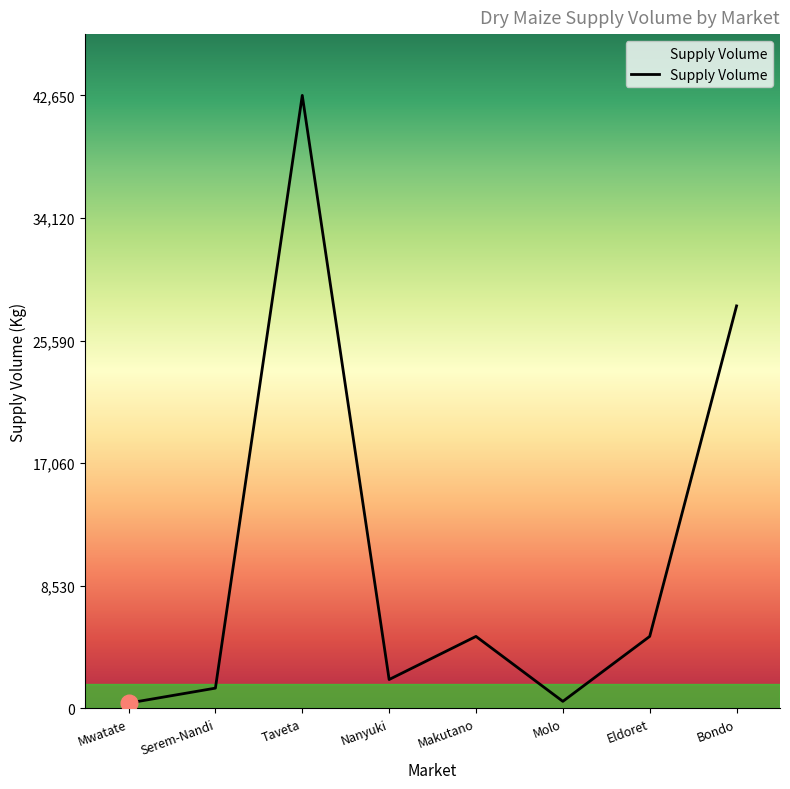

The chart shows a value of 42650 at Taveta. True or false?

True